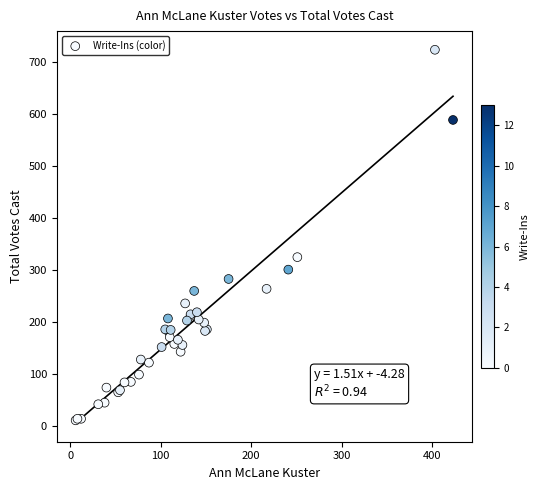

What Y value in the scatter plot is closest to 366?

324